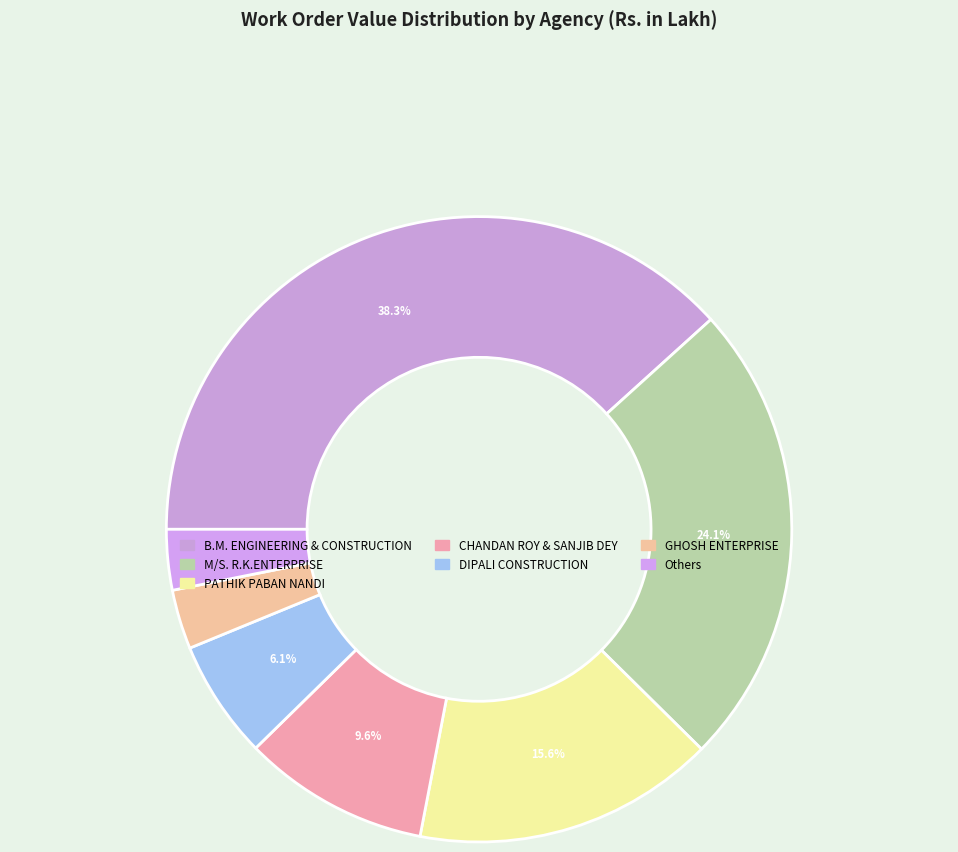

How many segments does this pie chart have?

7